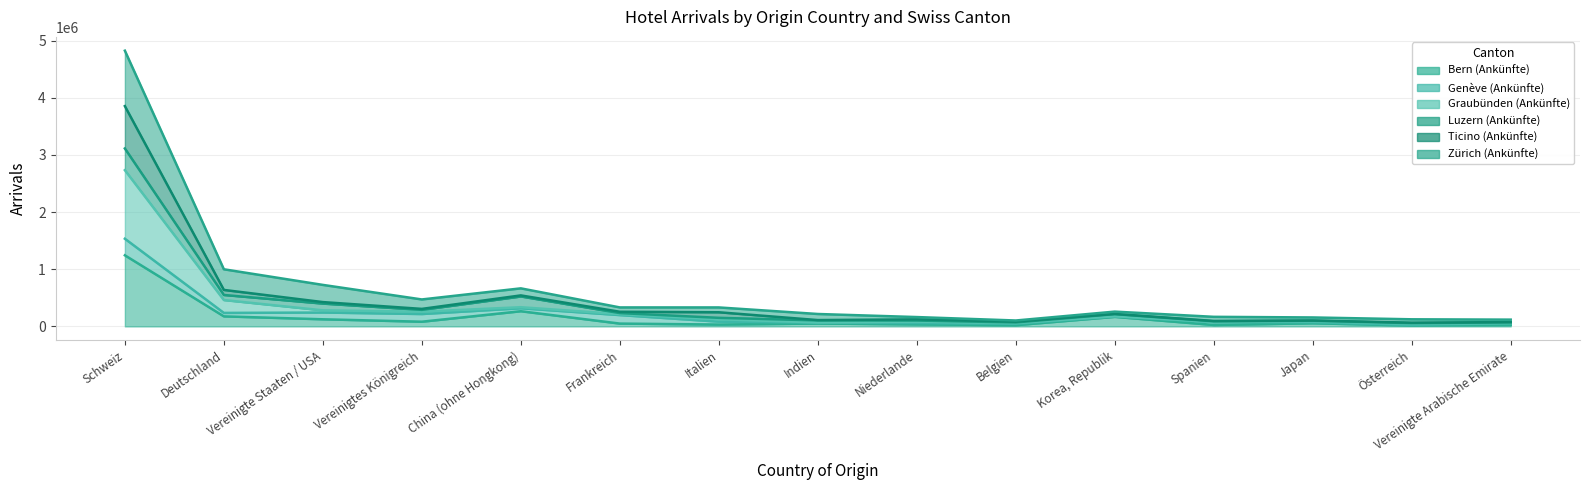

True or false: Bern (Ankünfte) and Graubünden (Ankünfte) cross at least once.

False